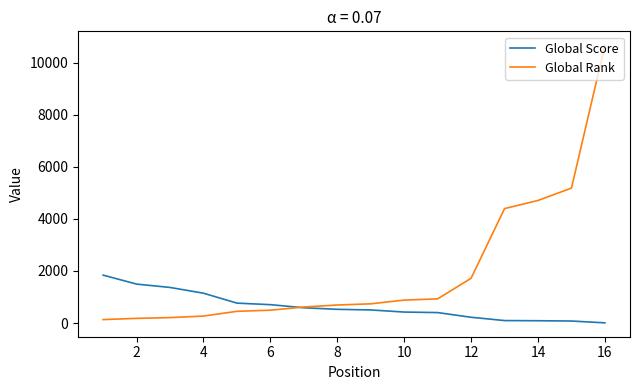

Which series has the largest range (max minus min)?

Global Rank